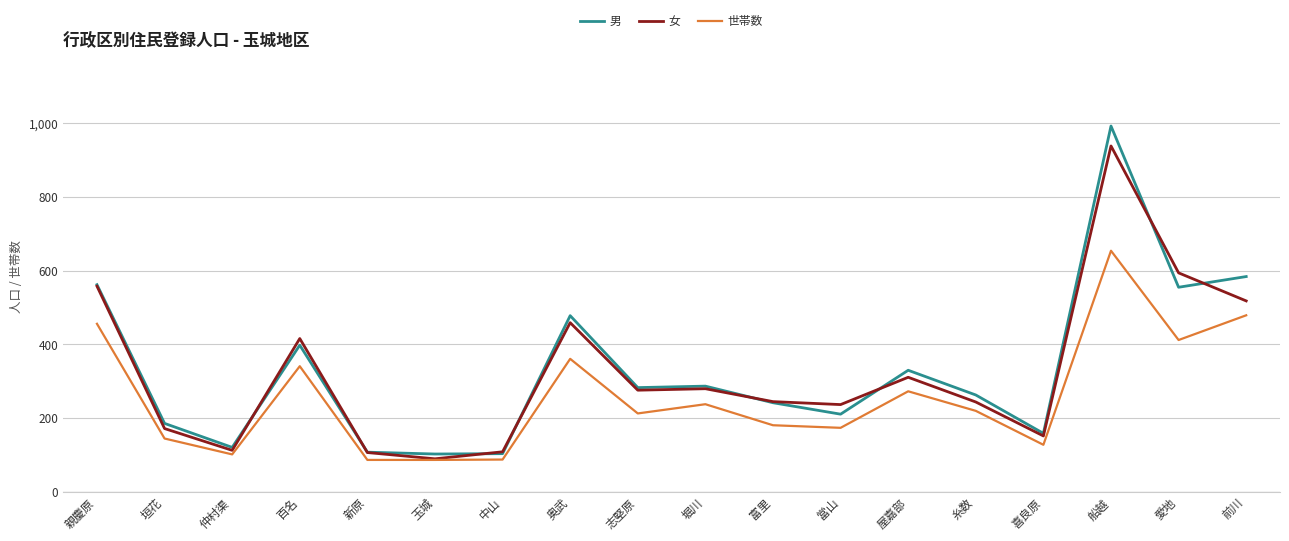

Which label corresponds to the largest value in the chart?

船越